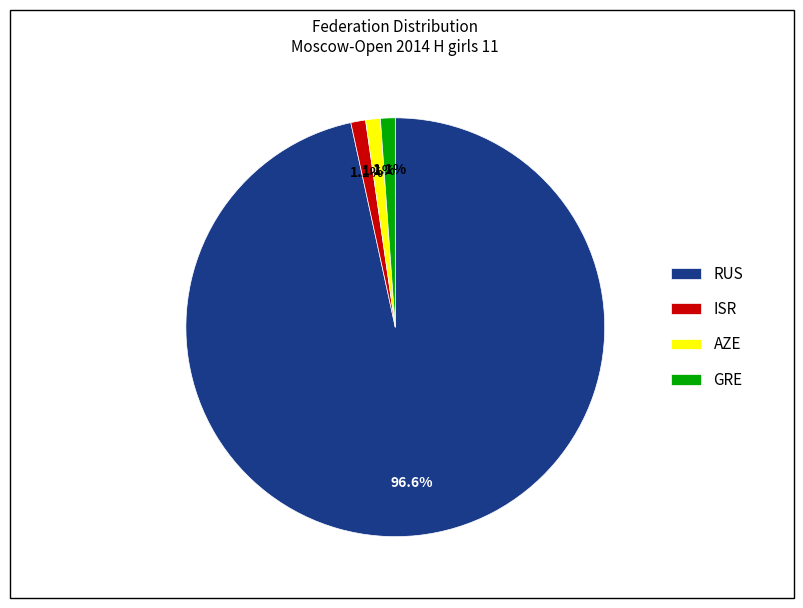

Count the number of slices in the pie.

4